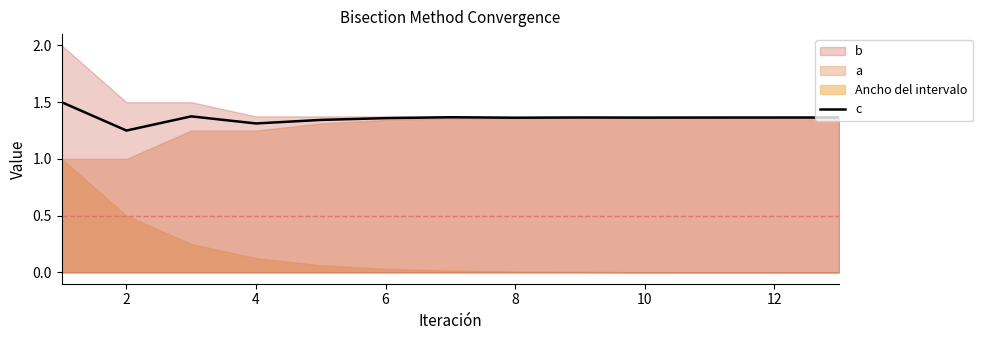

What is the difference between the maximum and minimum values?

0.2